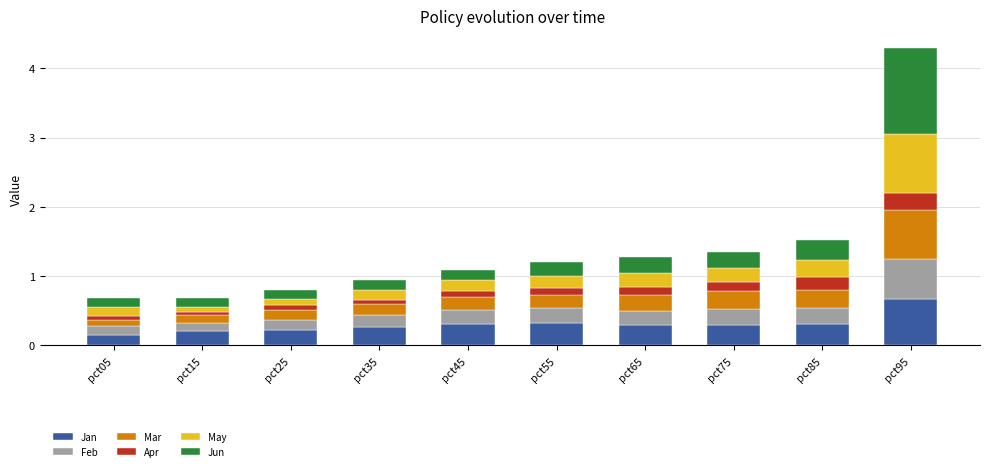

Is it true that Jan equals 0.3 at pct65?

True